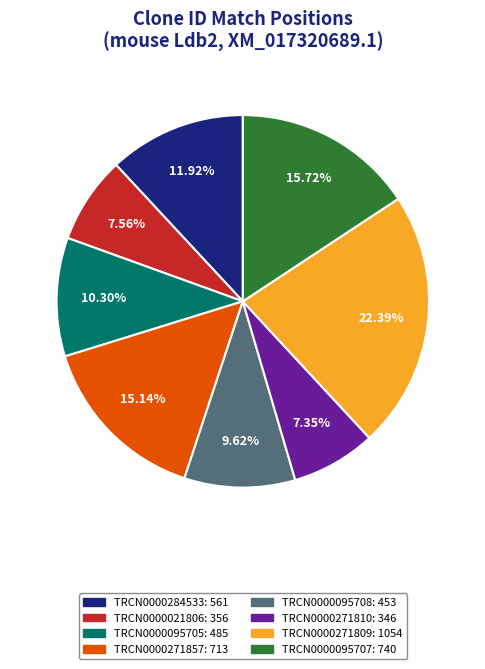

Is there a majority slice in this chart?

No